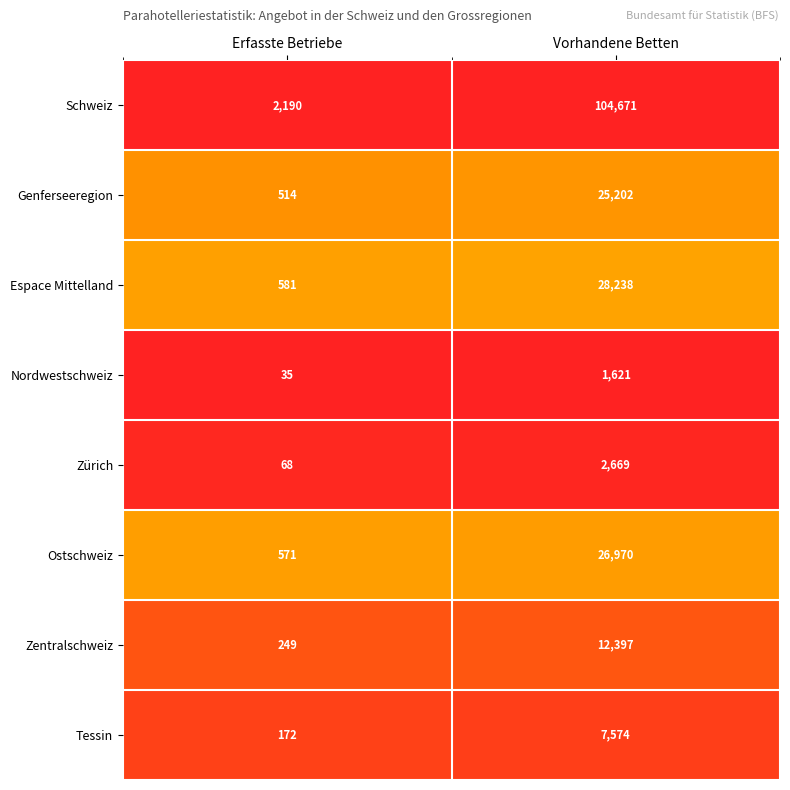

Reading right to left, transcribe all the data shown in this chart.

Schweiz: Vorhandene Betten=104671	Erfasste Betriebe=2190
Genferseeregion: Vorhandene Betten=25202	Erfasste Betriebe=514
Espace Mittelland: Vorhandene Betten=28238	Erfasste Betriebe=581
Nordwestschweiz: Vorhandene Betten=1621	Erfasste Betriebe=35
Zürich: Vorhandene Betten=2669	Erfasste Betriebe=68
Ostschweiz: Vorhandene Betten=26970	Erfasste Betriebe=571
Zentralschweiz: Vorhandene Betten=12397	Erfasste Betriebe=249
Tessin: Vorhandene Betten=7574	Erfasste Betriebe=172